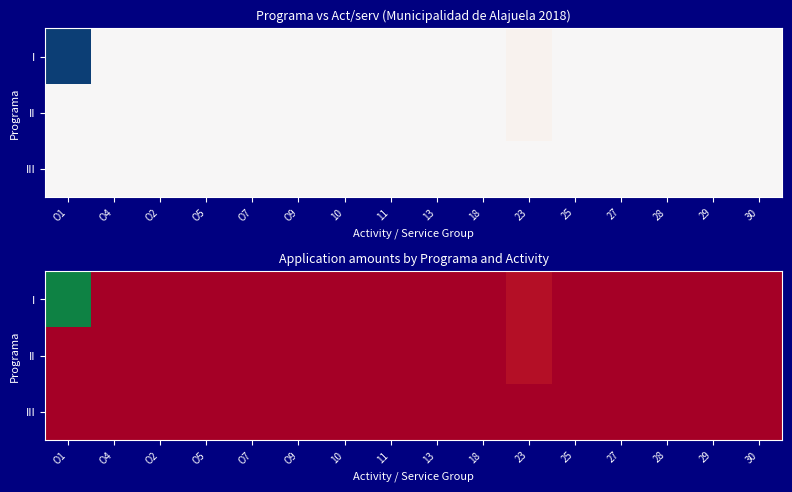

What is the difference between the maximum and second lowest values in the II series?

33311611.7